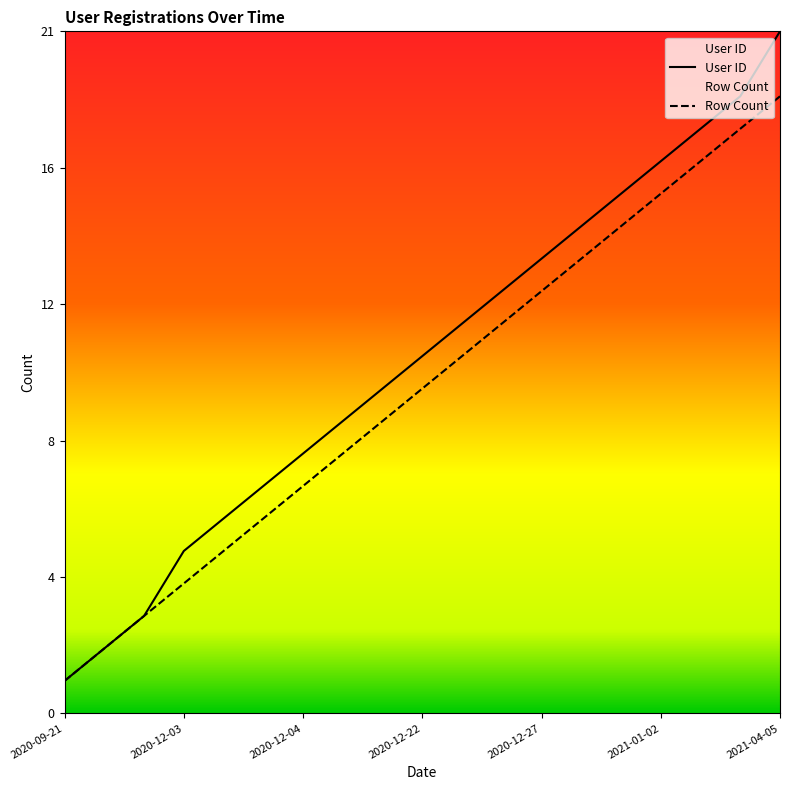

Is the value of User ID at 2020-10-15 greater than the value of Row Count at 2020-12-04?

No